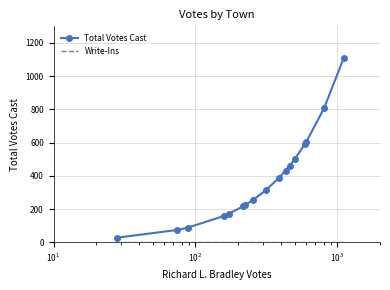

Which series has the largest total across all categories?

Total Votes Cast